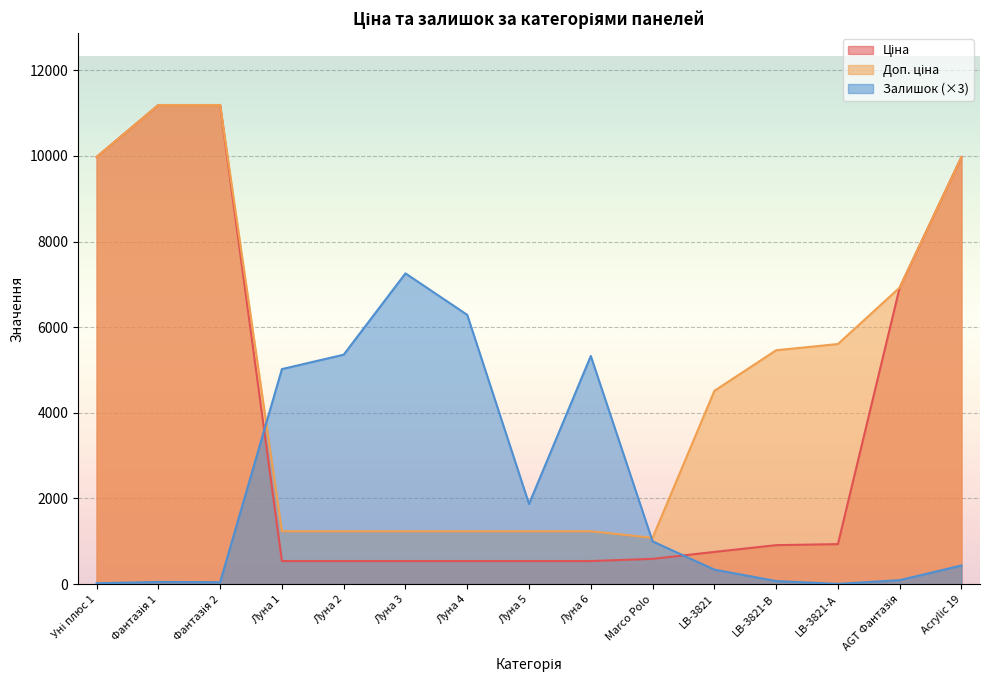

What are all the series names shown in the legend?

Ціна, Доп. ціна, Залишок